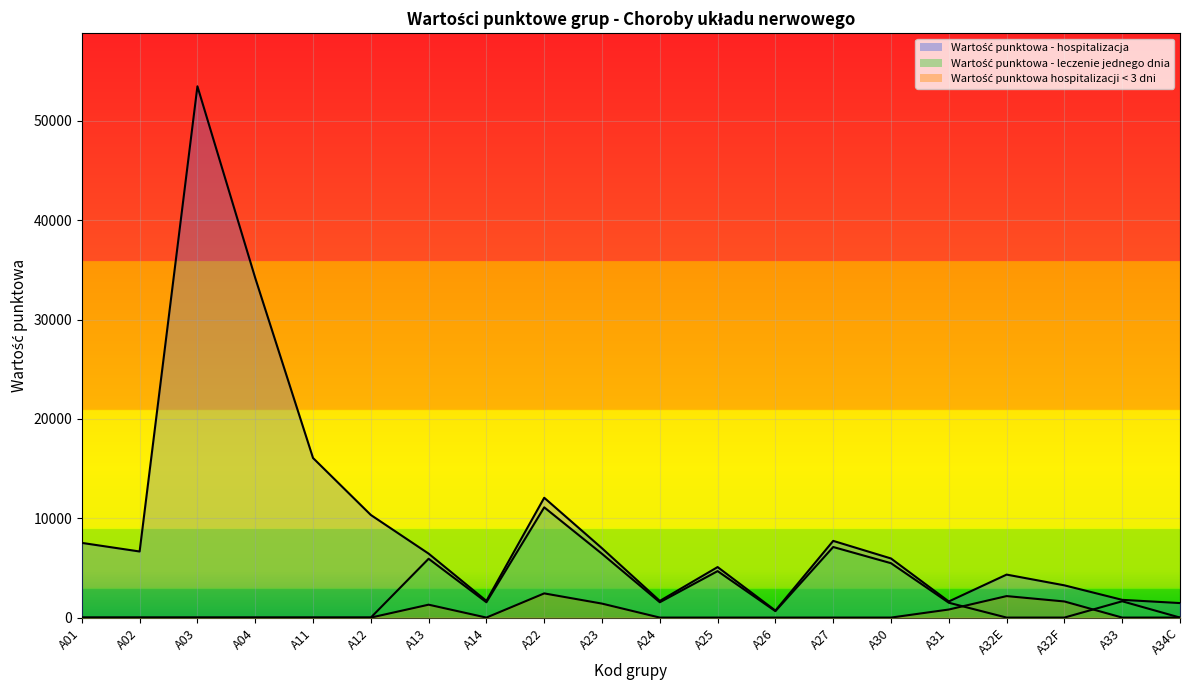

What value does the Wartość punktowa - hospitalizacja series have at A02, to the nearest 10?

6650